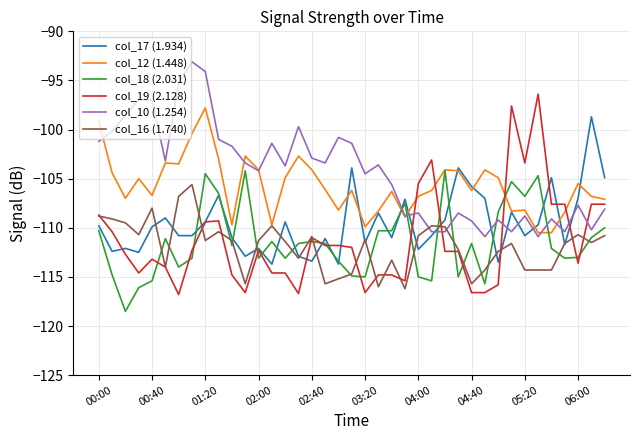

True or false: col_19 (2.128) and col_10 (1.254) intersect in this chart.

True